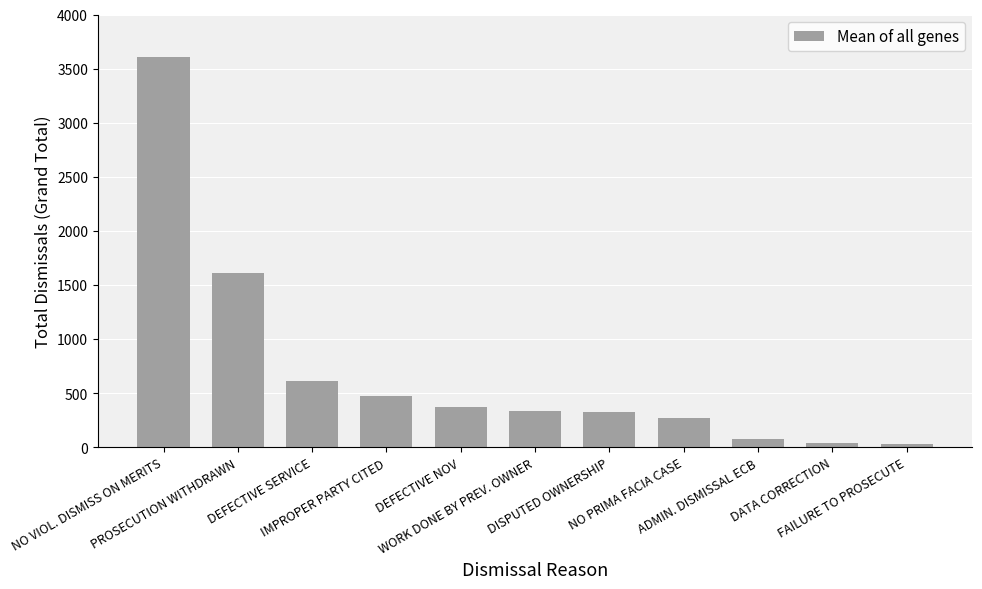

Are the bars grouped side by side (vs. stacked)?

No